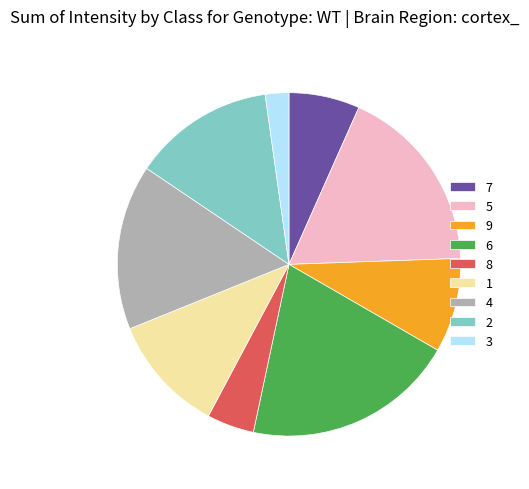

Do 1 and 3 together represent more than half of the pie?

No